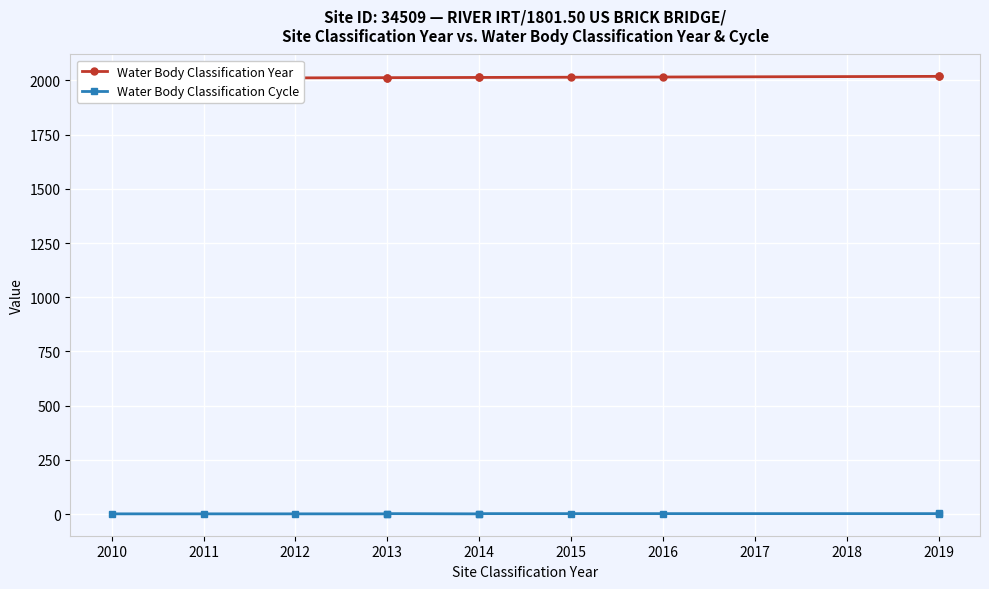

How many Water Body Classification Cycle values are between 1 and 2?

10